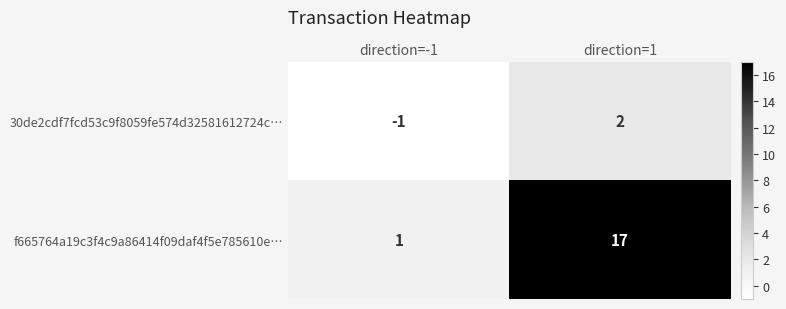

Which series has the largest total across all categories?

f665764a19c3f4c9a86414f09daf4f5e785610e…